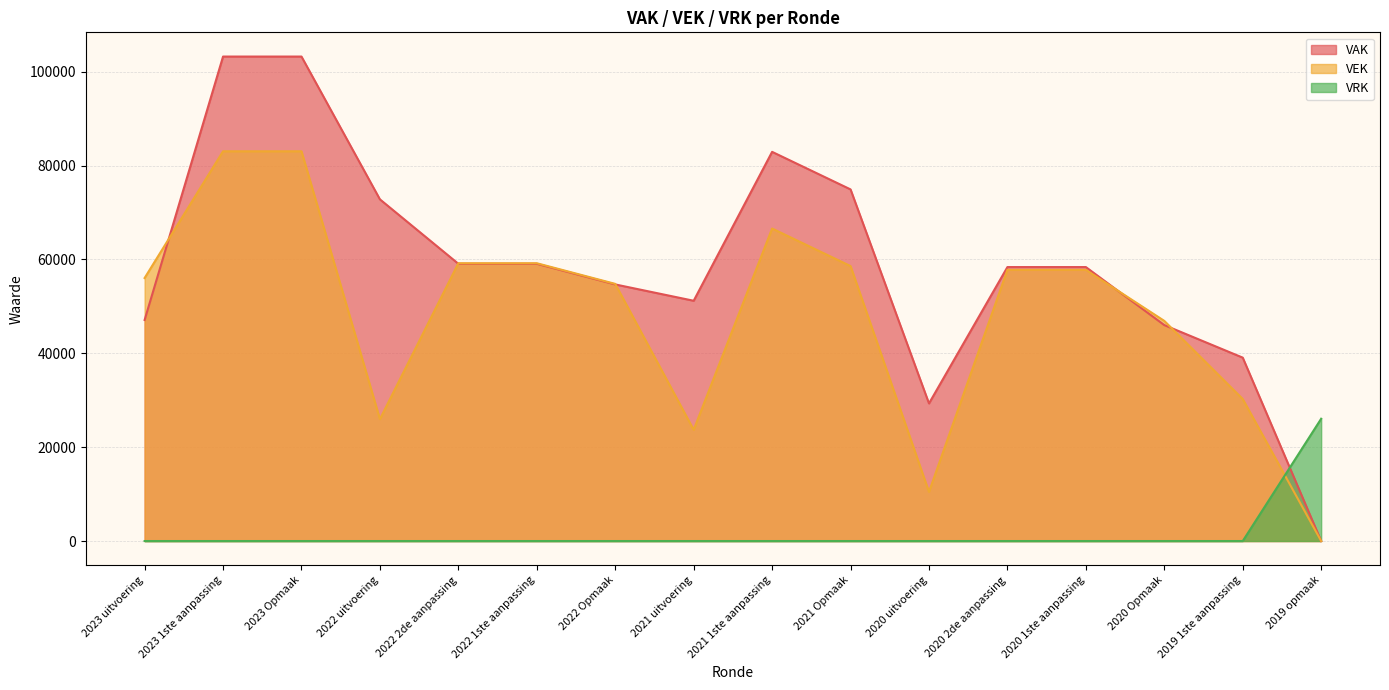

What is the sum of all VAK values?

939303